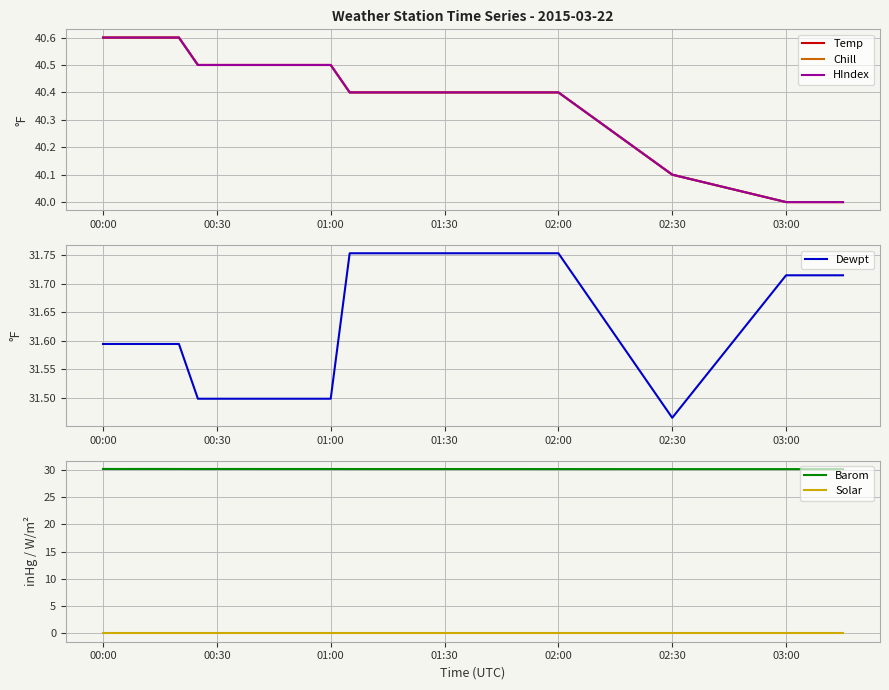

What is the highest value of the Barom series?

30.2